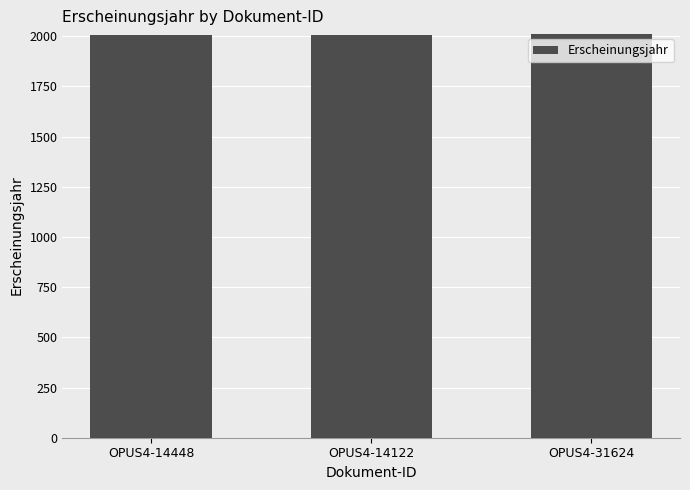

What is the change in value from OPUS4-14122 to OPUS4-31624?

+5